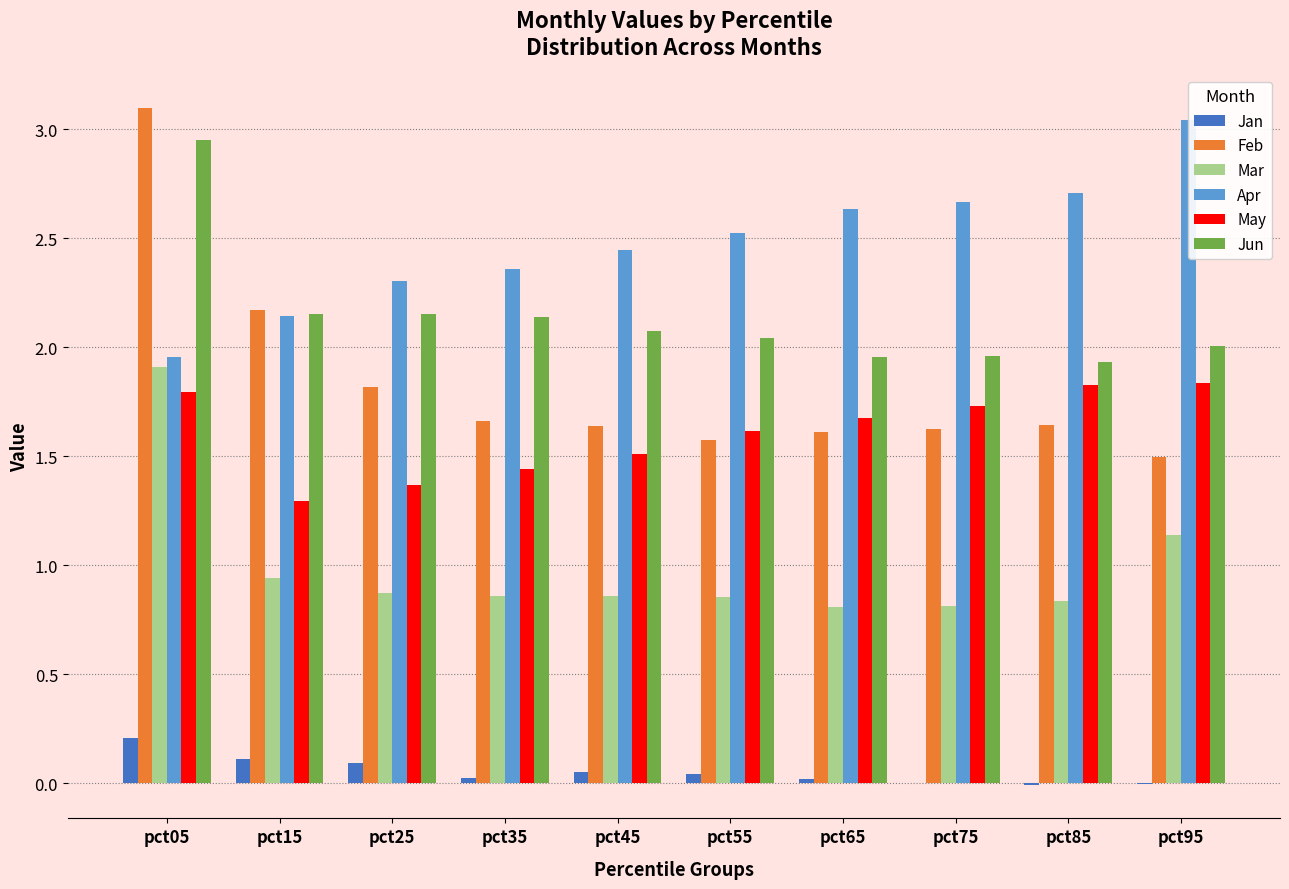

Count the May values in the range 1 to 2.

10